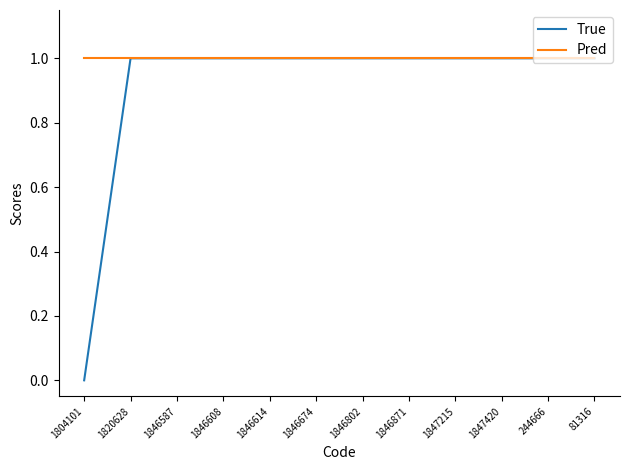

The Pred series shows 1 at 1804101. True or false?

True